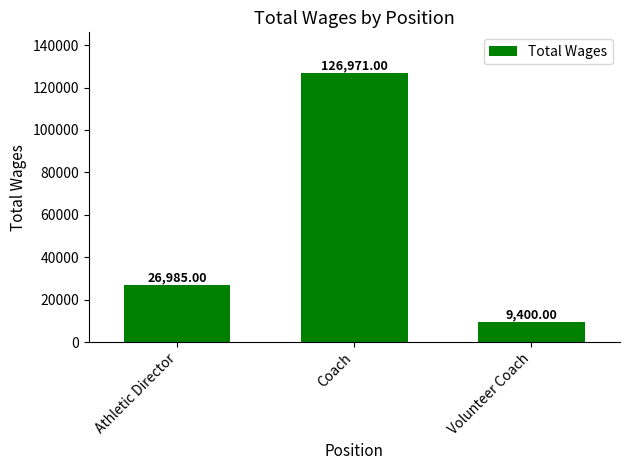

What is the label of the 2nd bar from the right?

Coach